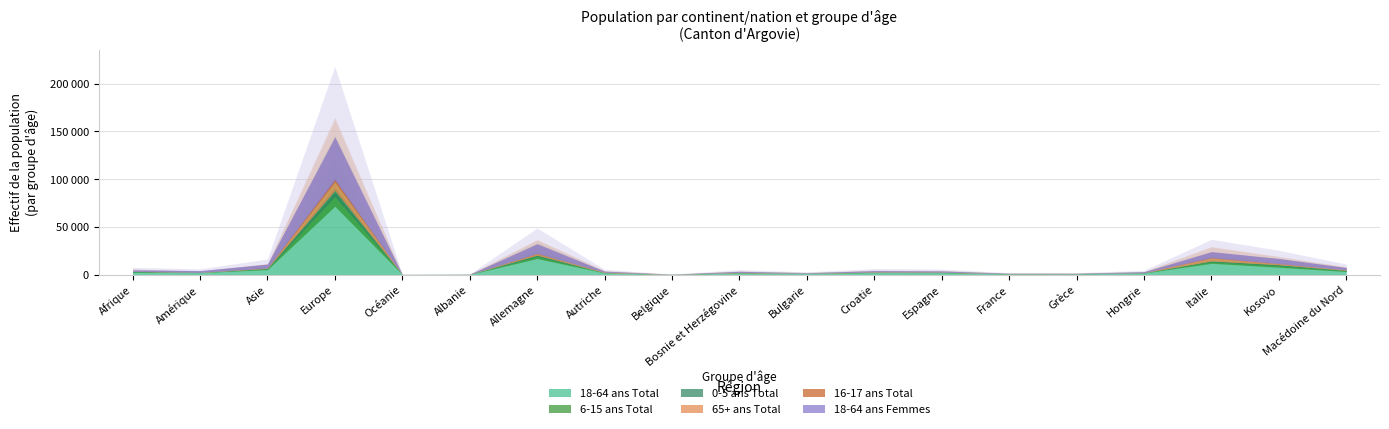

What is the difference between the highest and lowest values at Bulgarie?

1838